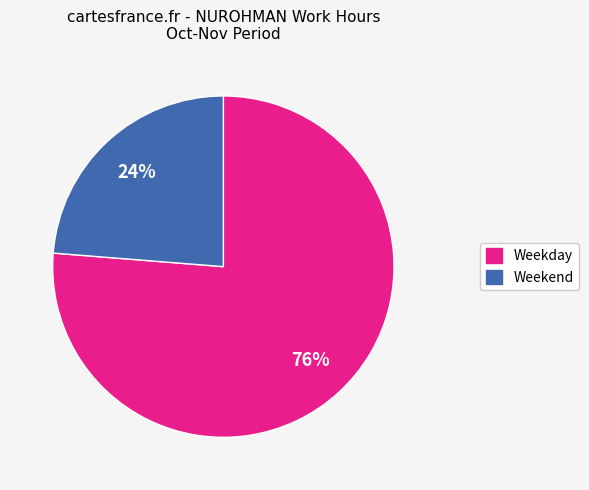

Is there any slice that represents more than half of the pie?

Yes